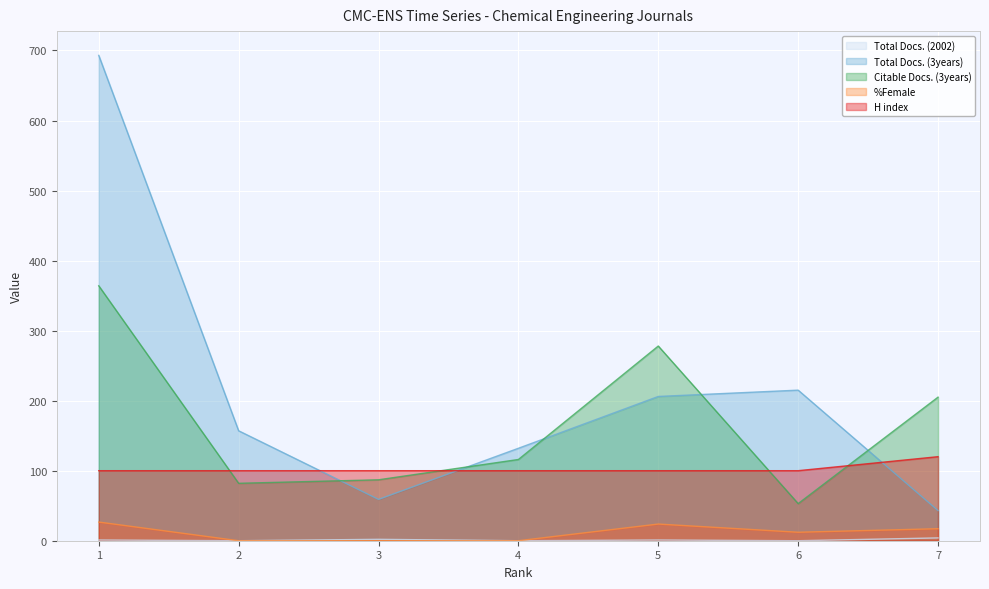

What is the value of the Total Docs. (3years) point at the 7th from the left?

43.0